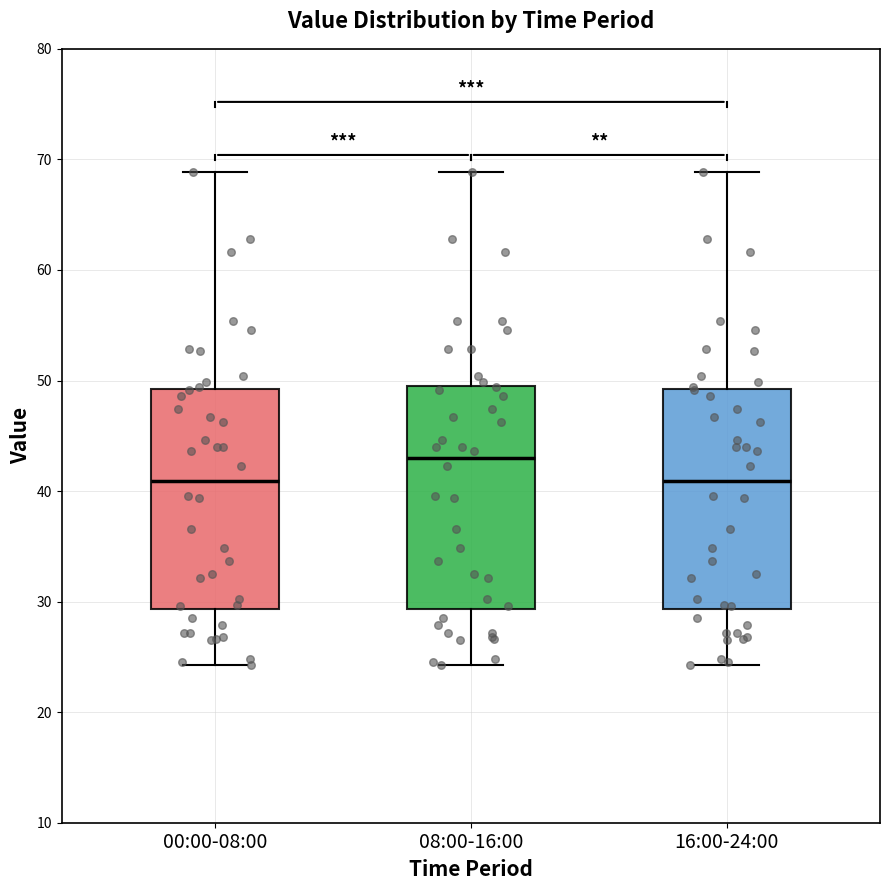

Reading left to right, read every box against the y-axis: the position of its median line, the range the box covers, and the ends of its whiskers. The values are not printed on the chart, so give them approximately, as read against the axis.

00:00-08:00: median 41, box 29 to 49, whiskers 24 to 69
08:00-16:00: median 43, box 29 to 50, whiskers 24 to 69
16:00-24:00: median 41, box 29 to 49, whiskers 24 to 69